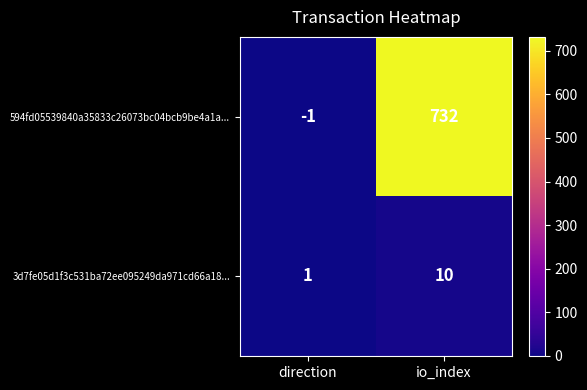

Which series has the largest range (max minus min)?

594fd05539840a35833c26073bc04bcb9be4a1a...